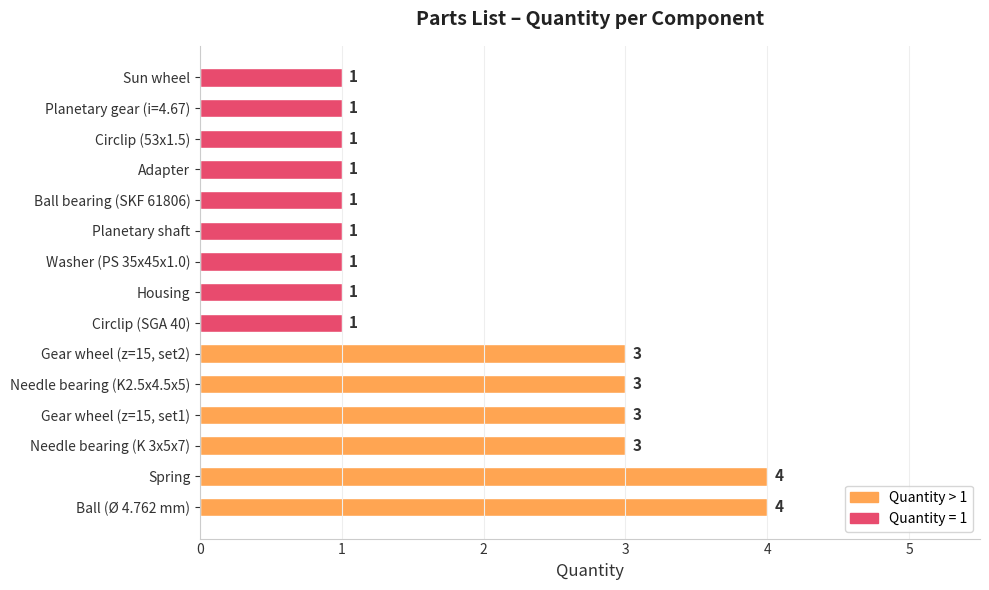

What is the difference between the second highest and minimum values?

3